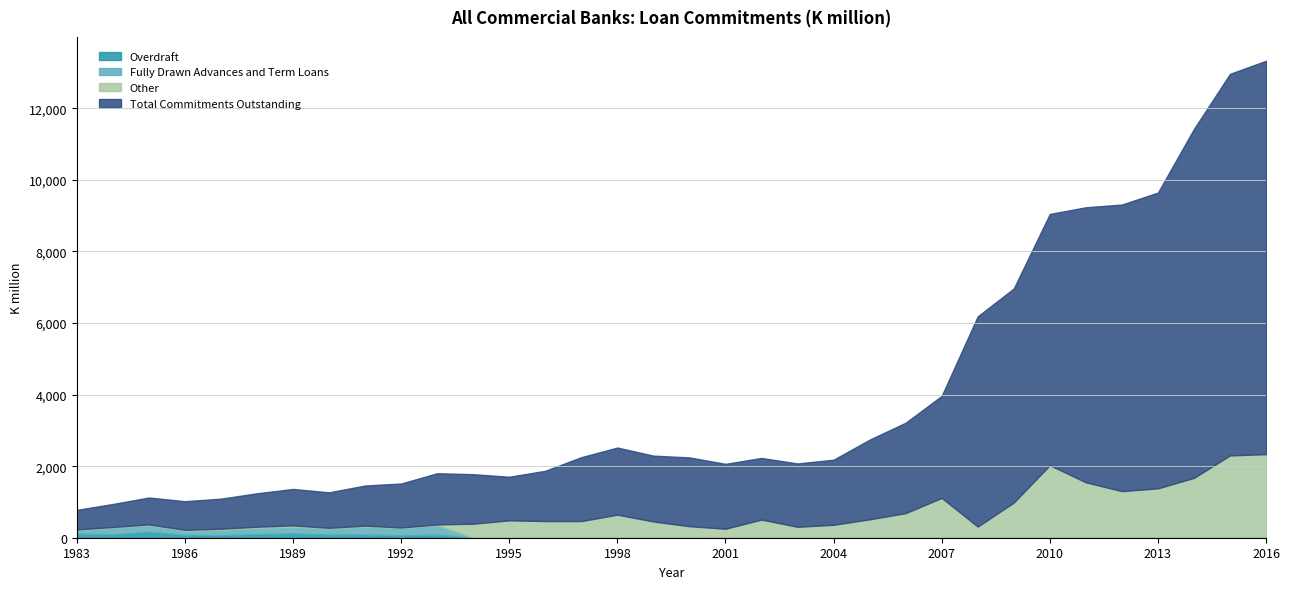

At which category does Fully Drawn Advances and Term Loans reach its first local valley?

1986